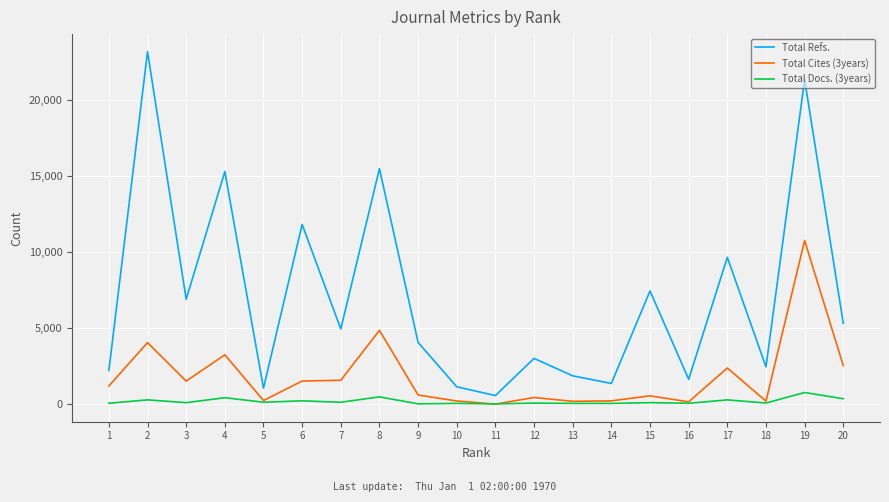

True or false: Total Docs. (3years) and Total Refs. intersect in this chart.

False